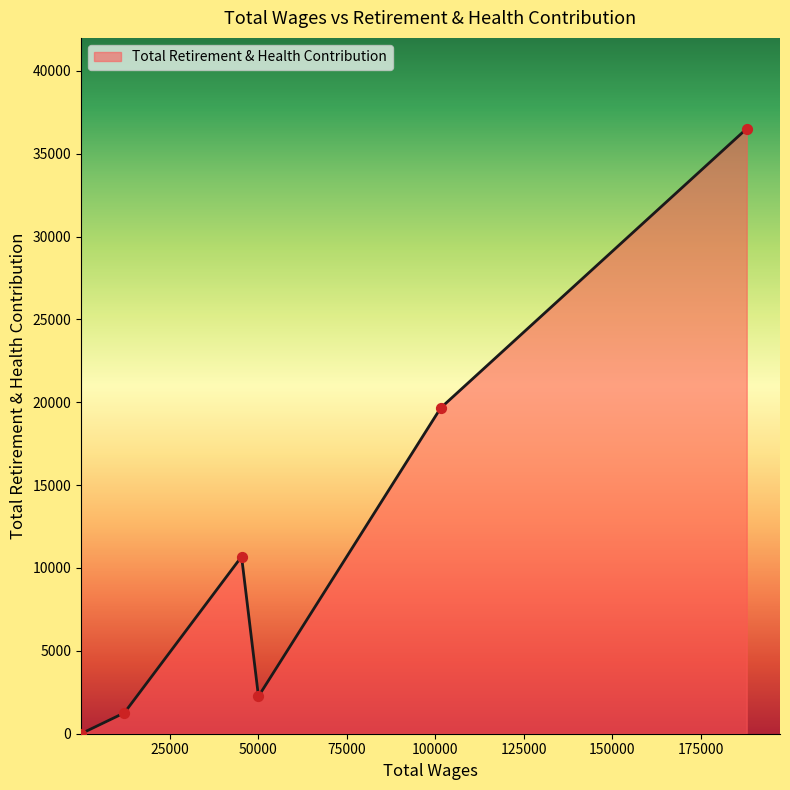

How many interior local peaks (higher than both neighbors) does the data have?

1